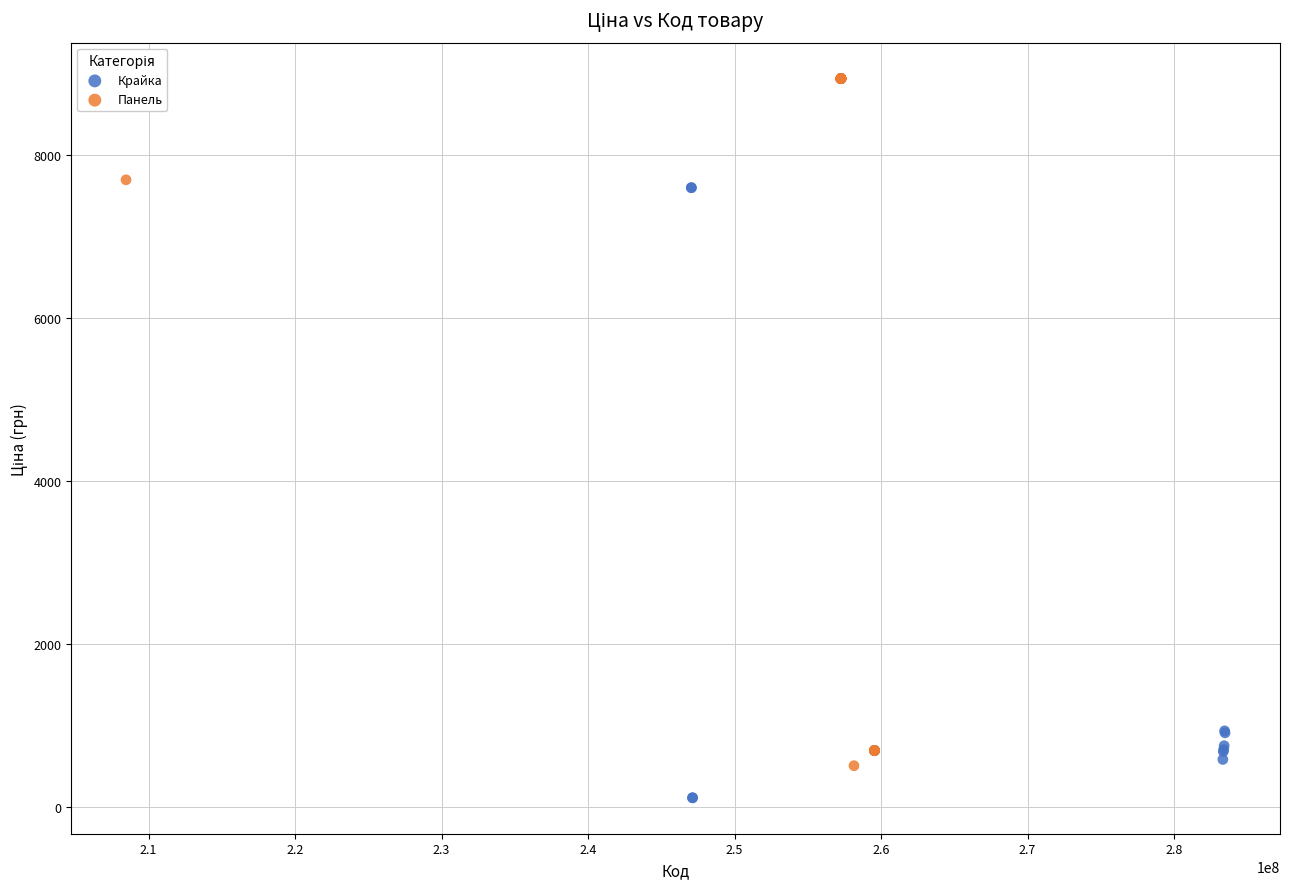

Which series has the widest spread of Y values?

Крайка